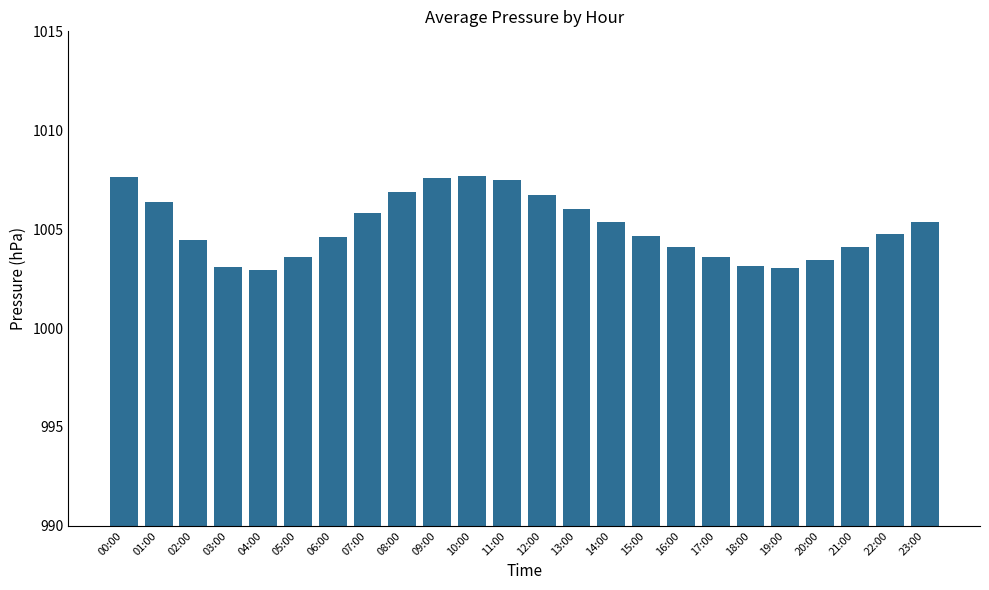

What is the maximum value shown in the chart?

1007.7